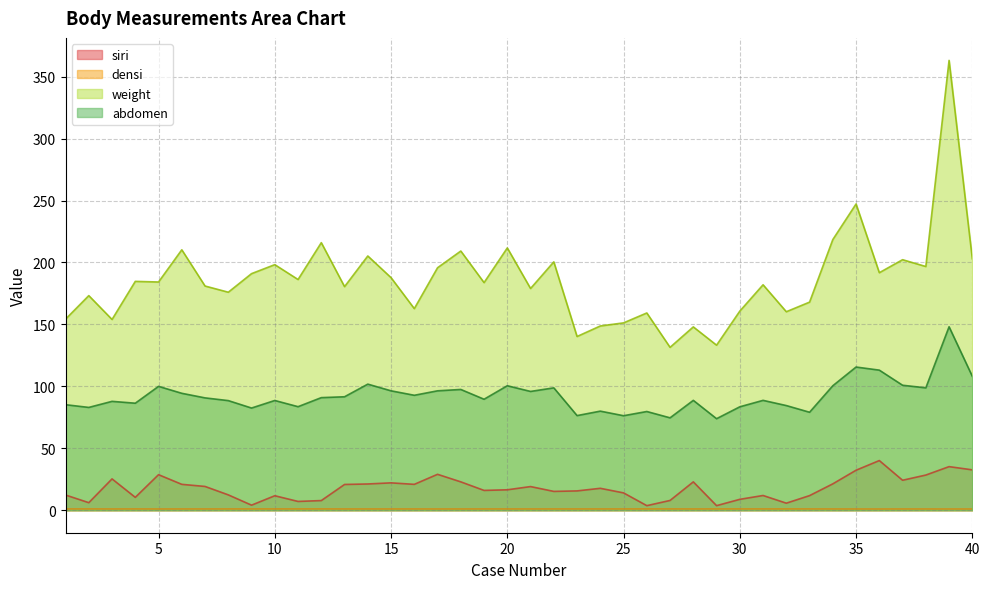

What is the difference between the siri values at 32 and 24?

12.0